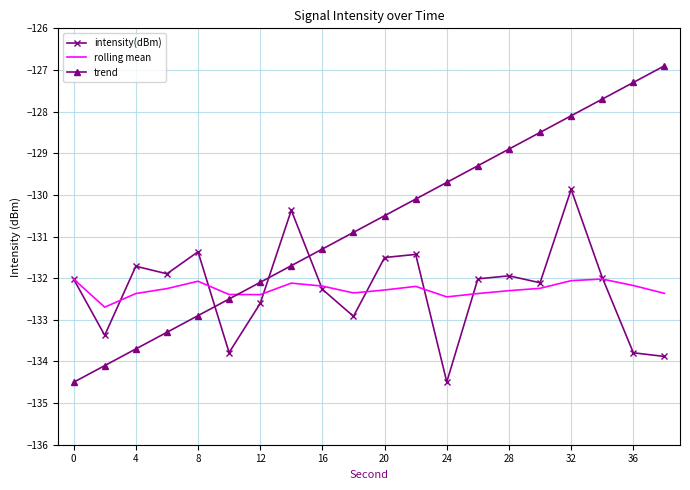

Which series has the widest spread of values?

trend